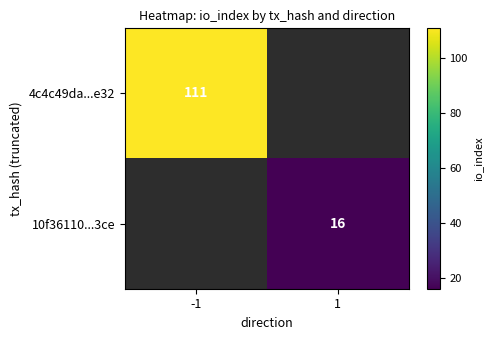

The 10f36110...3ce series shows 25 at 1. True or false?

False